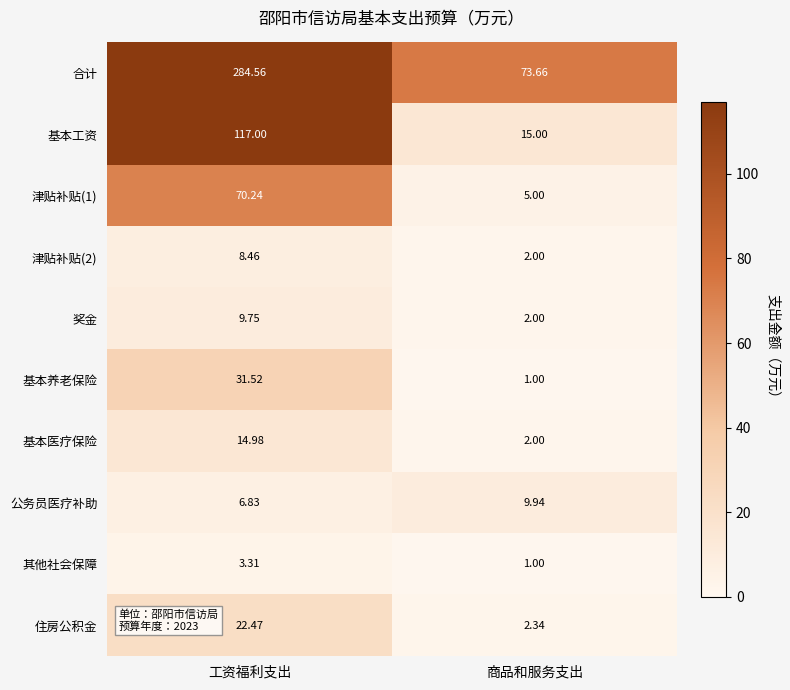

Which series has the largest range (max minus min)?

合计